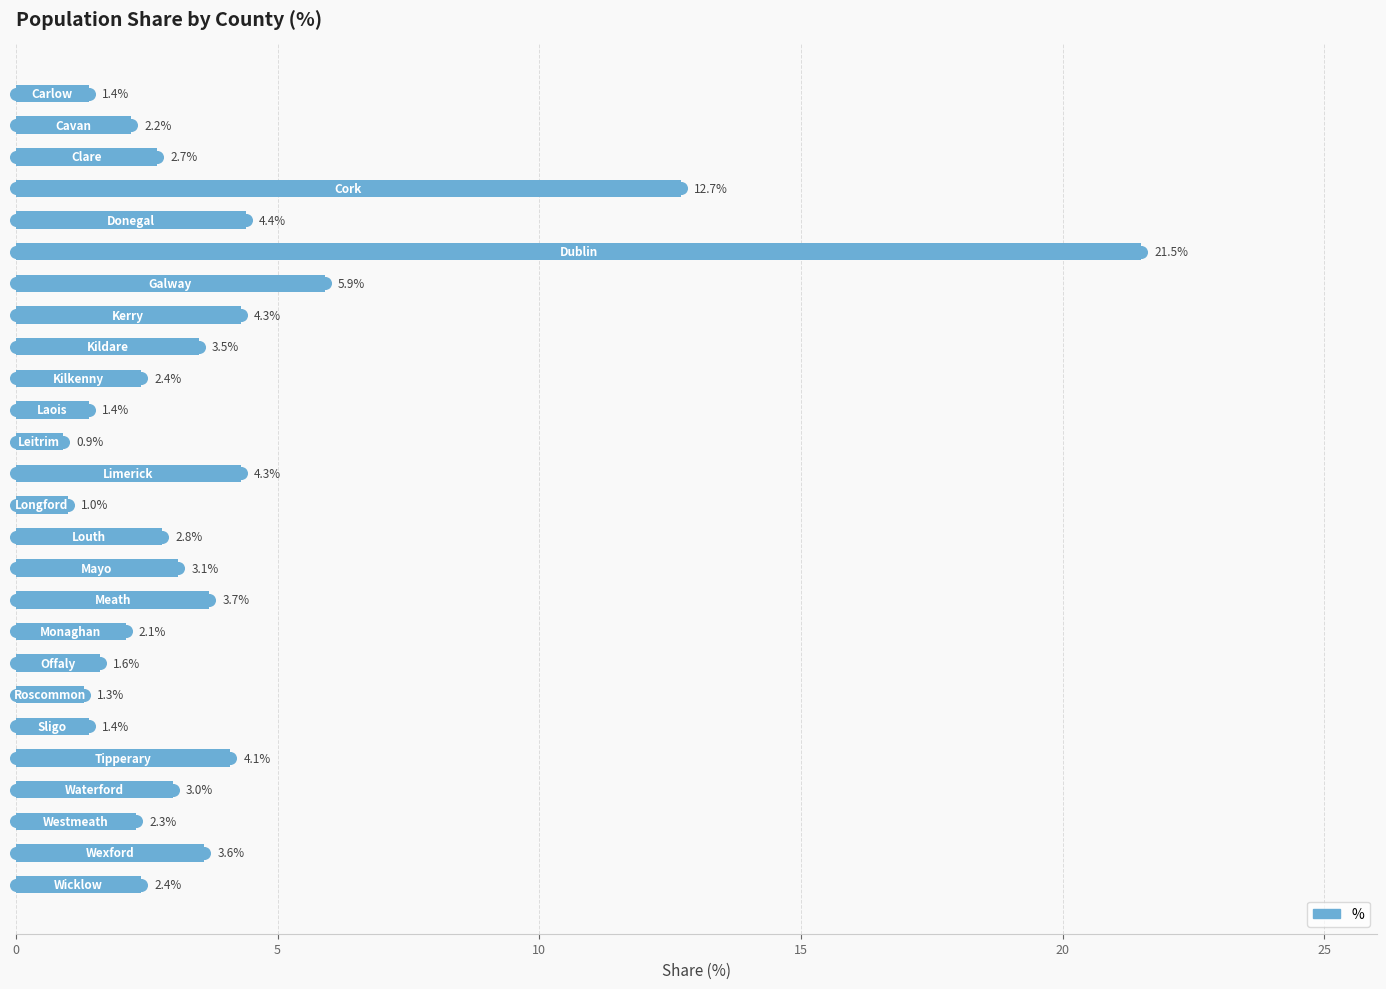

What is the greatest value displayed?

21.5